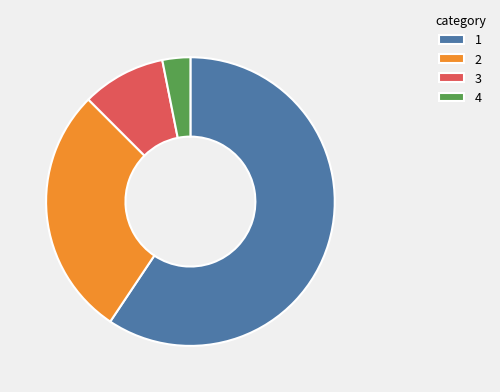

Approximately how many times larger is the value at 3 compared to 2?

0.3